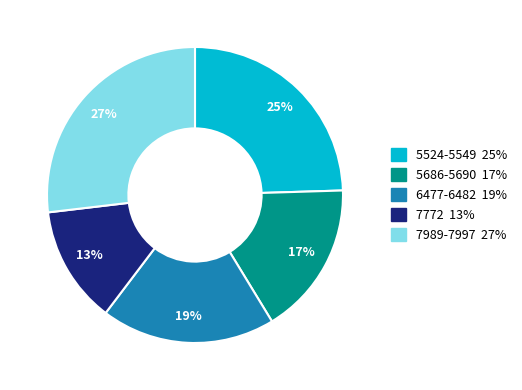

Is there any slice that represents more than half of the pie?

No